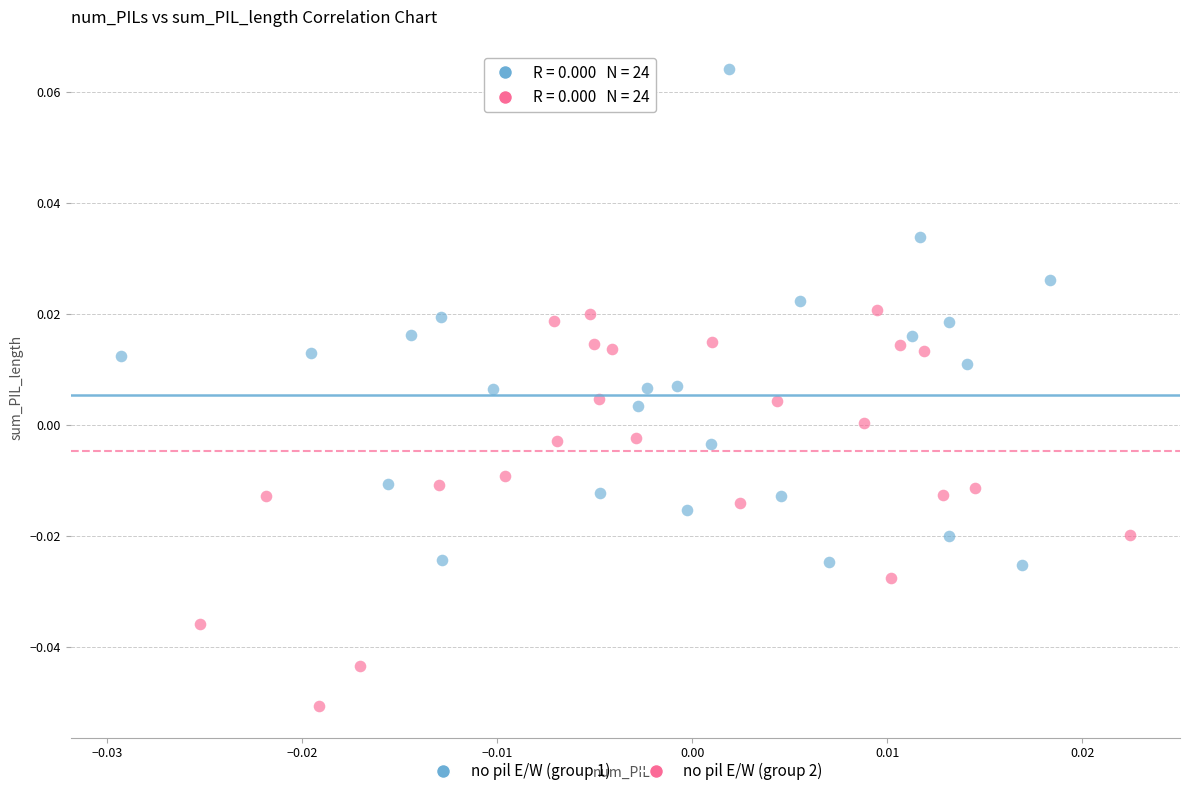

What are all the series names shown in the legend?

no pil E/W (group 1), no pil E/W (group 2)